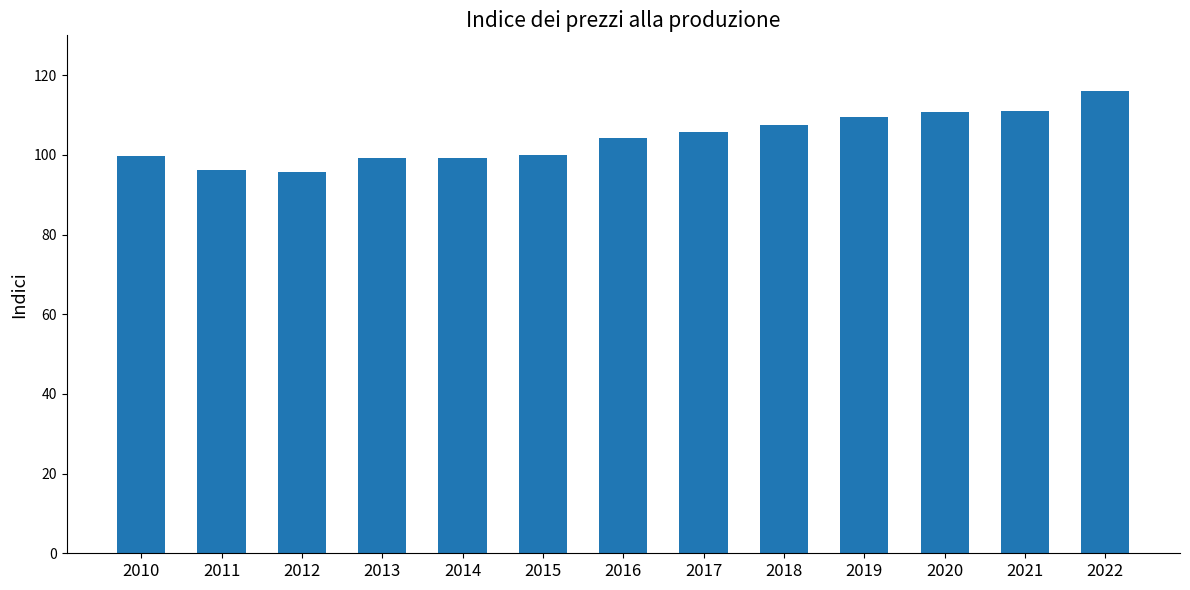

What is the ratio of the value at 2014 to the value at 2016?

1.0